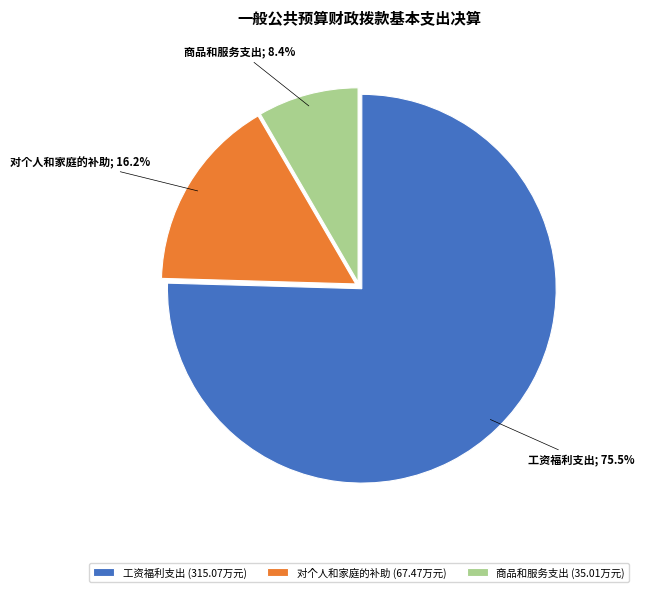

Which category has the biggest portion of the pie?

工资福利支出 (315.07万元)